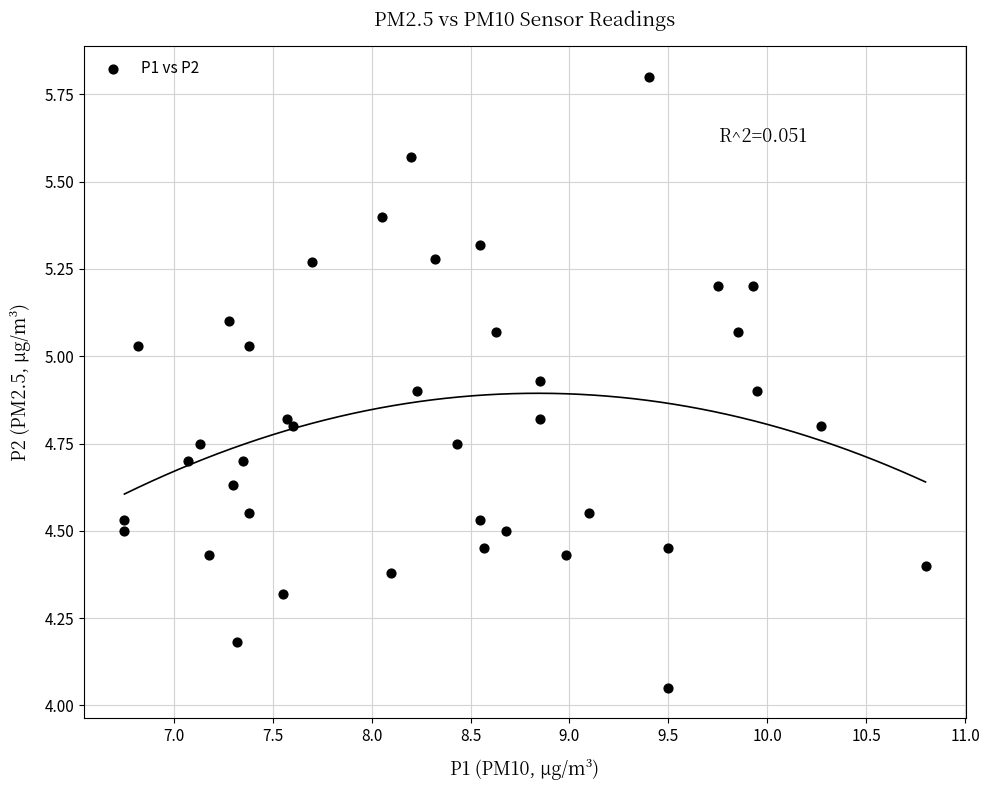

What is the range of X values (max minus min)?

4.1